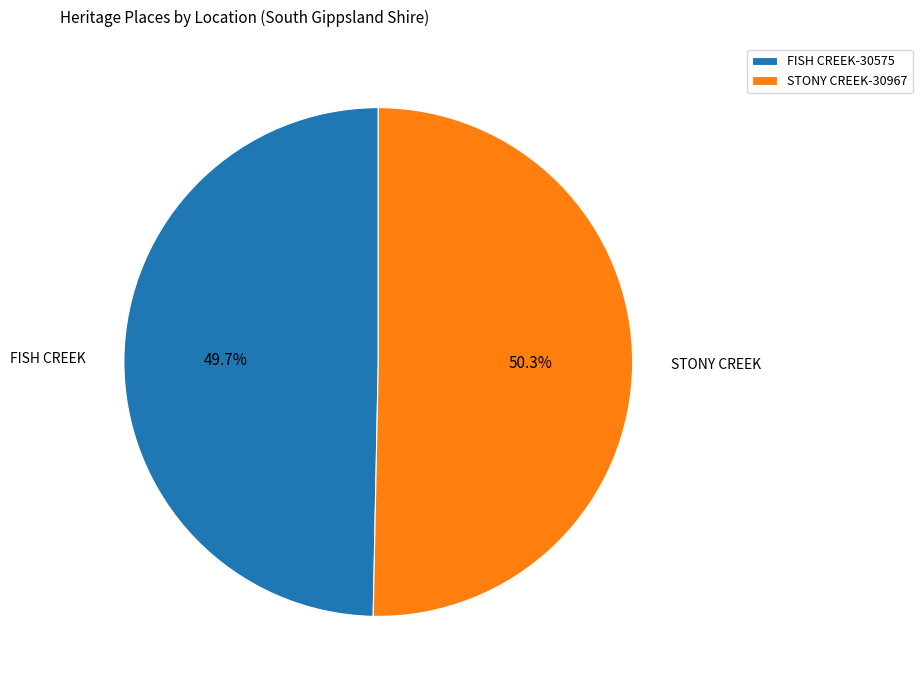

Does FISH CREEK-30575 represent more than half of the total?

No